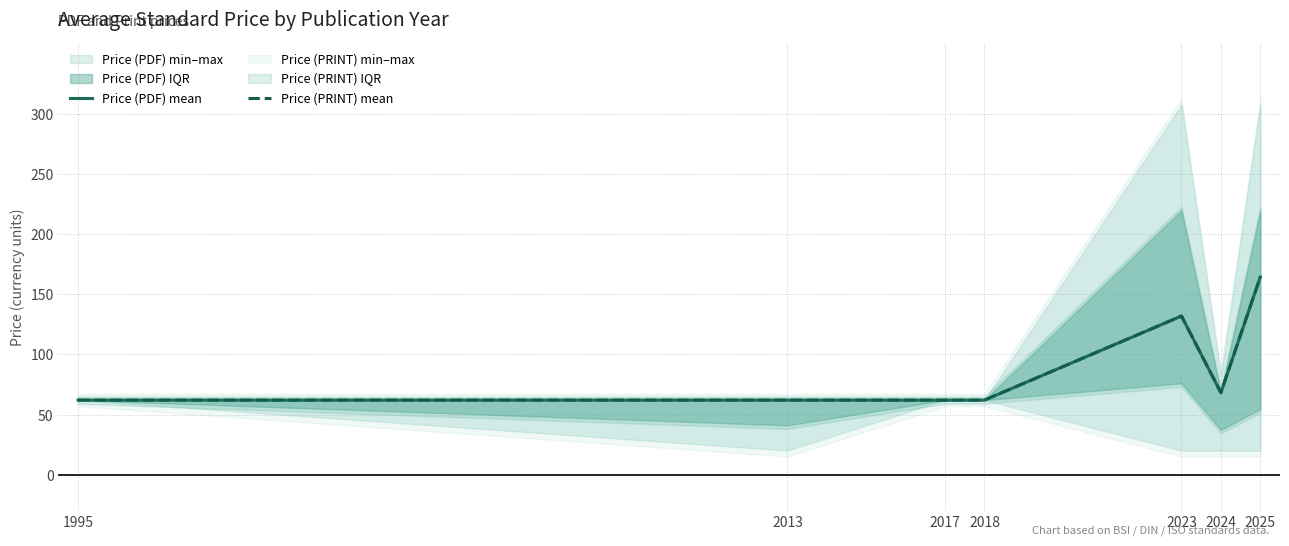

Is it true that Price (PDF) mean equals 62.0 at 2017?

True